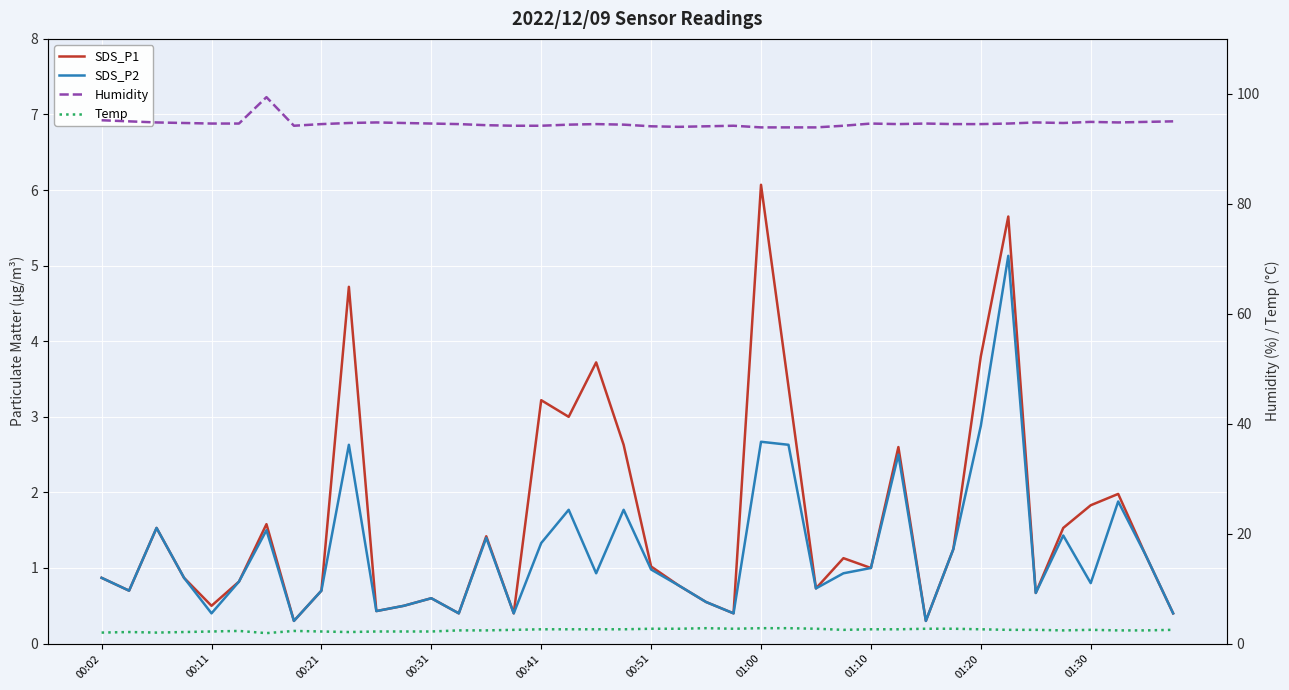

Is the value of Temp at 38 greater than the value of Humidity at 00:41?

No